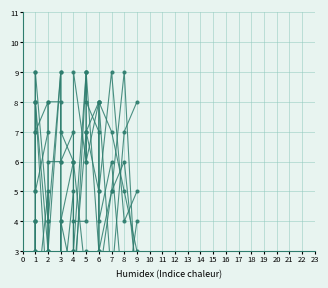

True or false: col_6 has a value of 0 at 5.

False